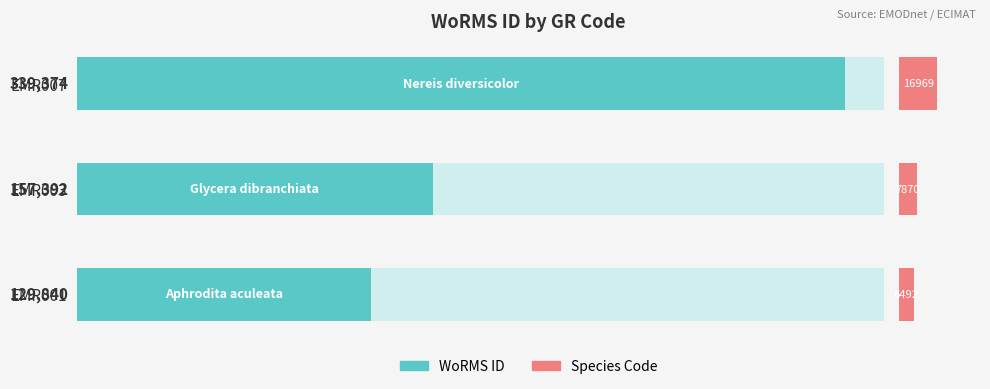

Is the value of WoRMS ID at 100000 greater than the value of Species Code at 0?

Yes